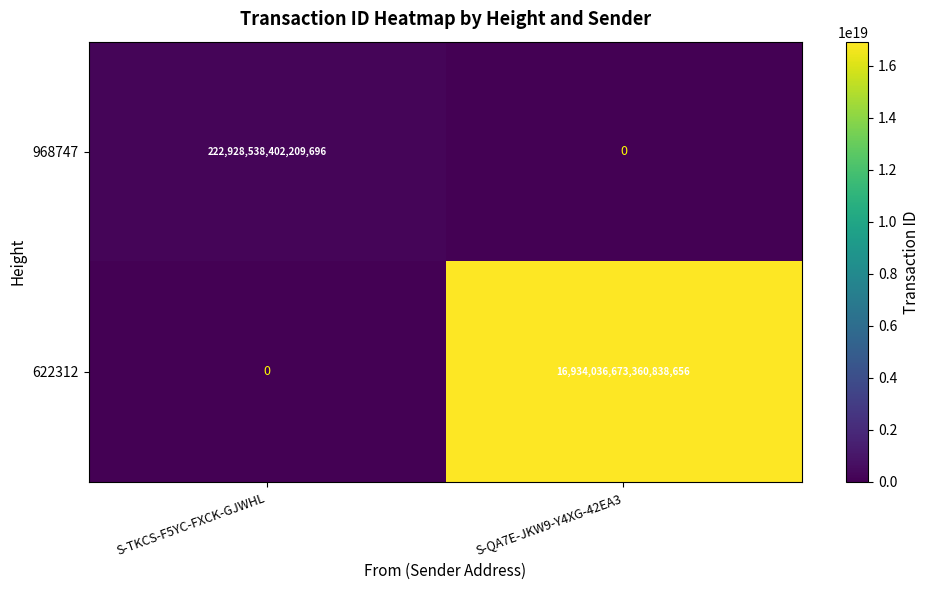

The value of 622312 at S-TKCS-F5YC-FXCK-GJWHL is 7186404986933044224. True or false?

False